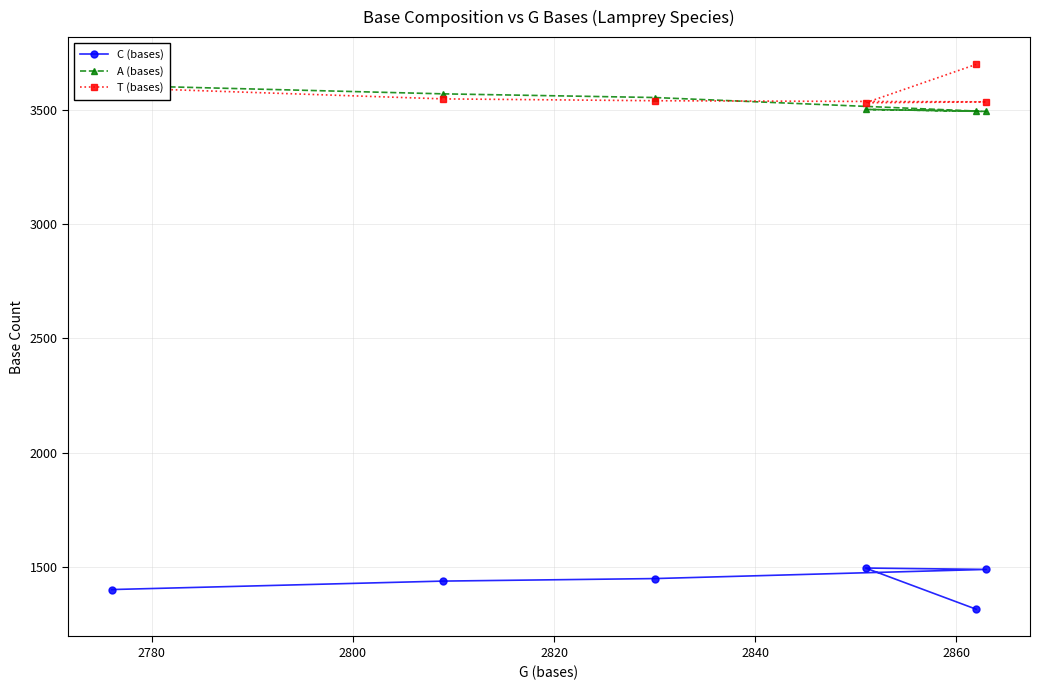

What is the value of the C (bases) point at the 3rd from the left?

1450